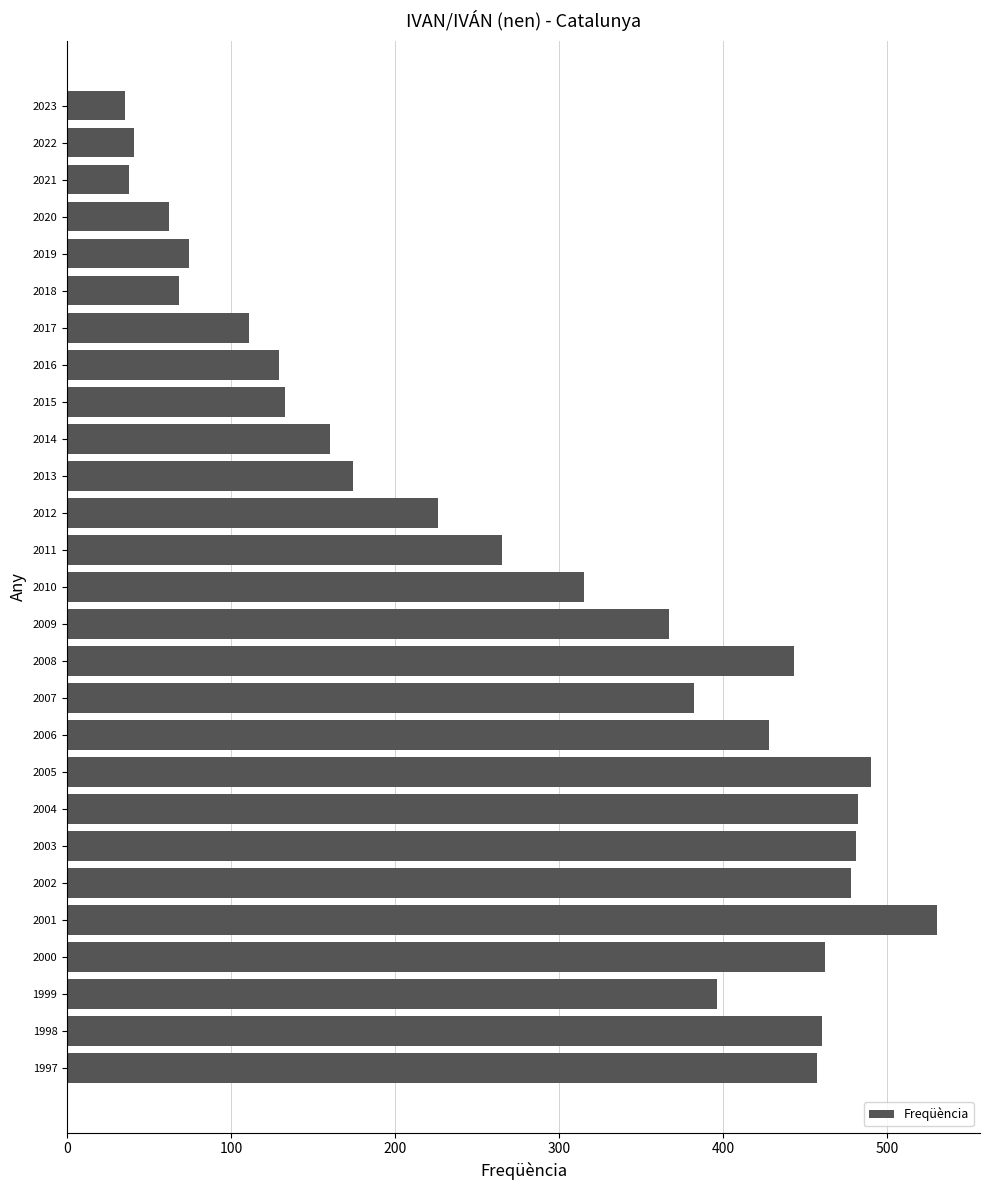

What is the value of the 2nd bar from the top?

41